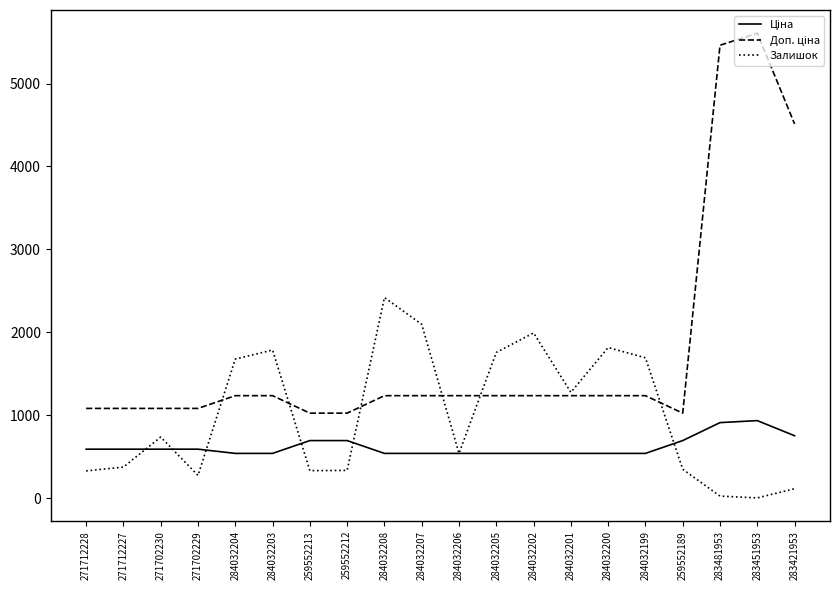

What is the total value across all series at 284032204?

3451.4